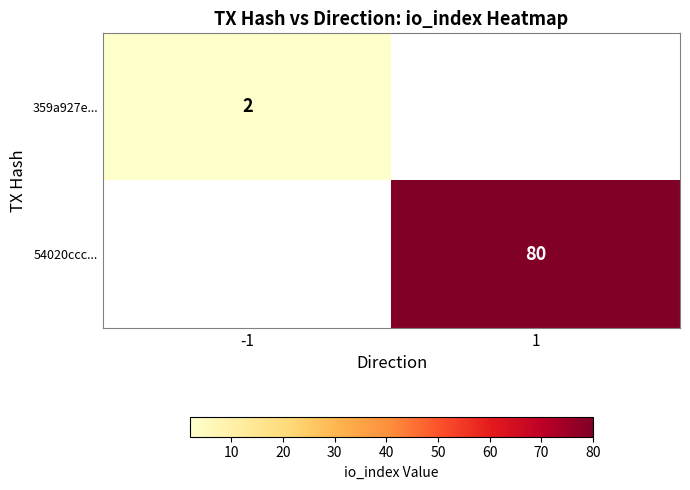

How many categories are shown in the chart?

2